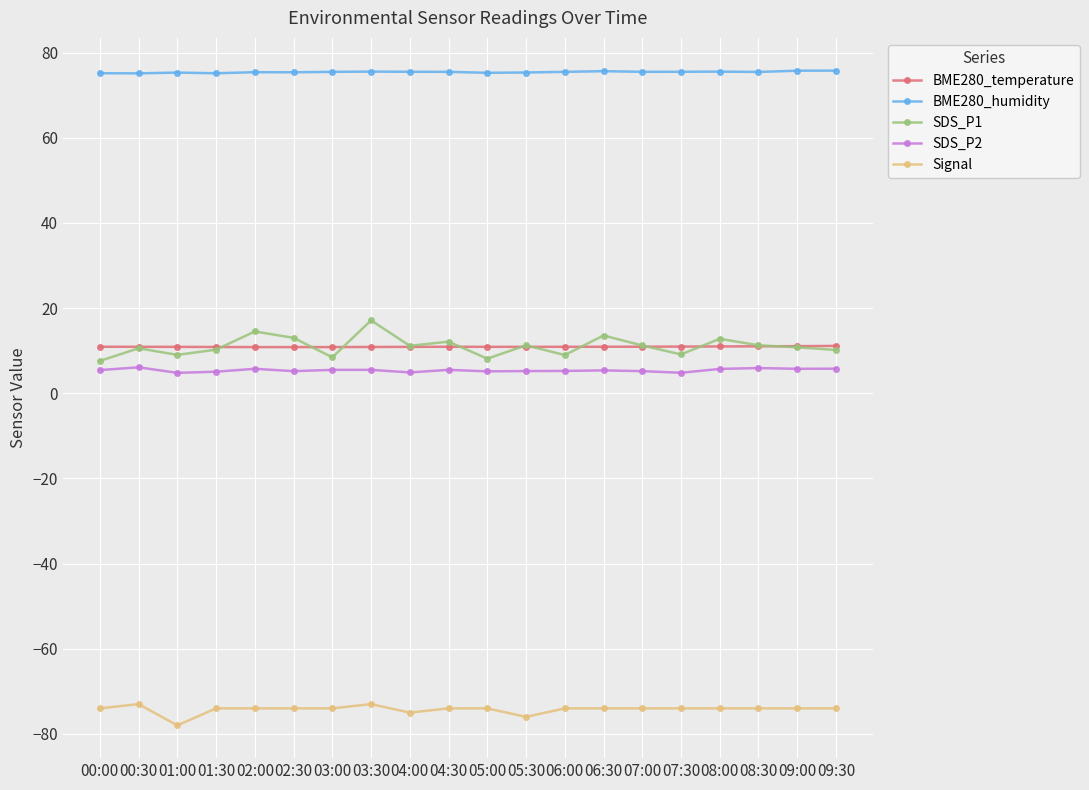

True or false: SDS_P2 and BME280_humidity intersect in this chart.

False